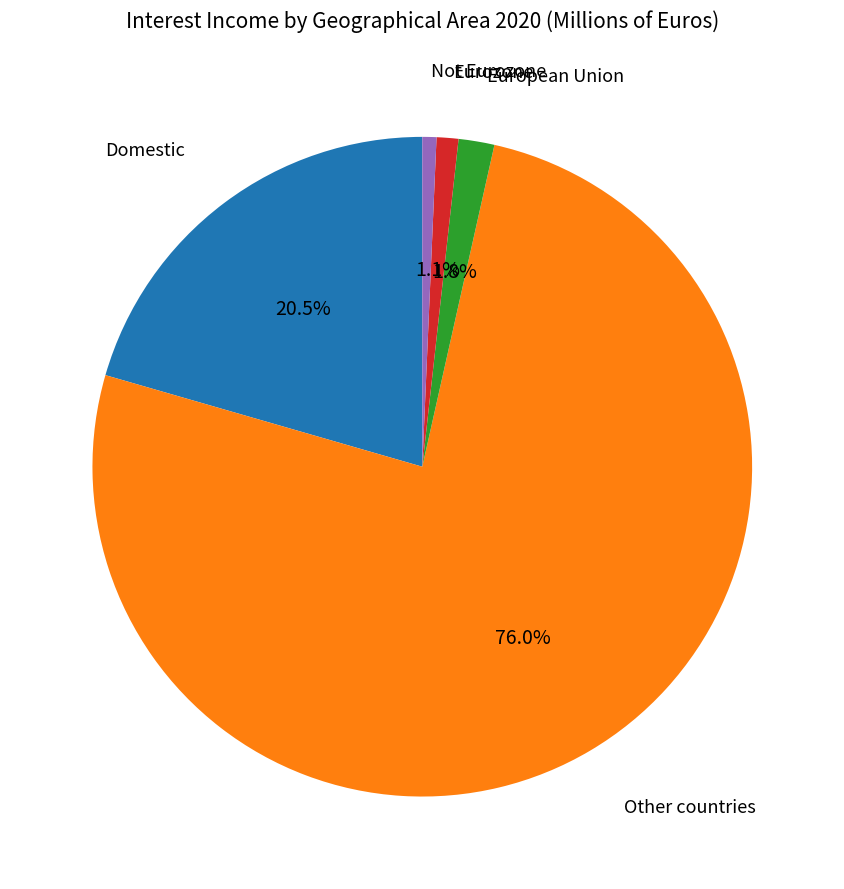

Does any single category account for the majority?

Yes